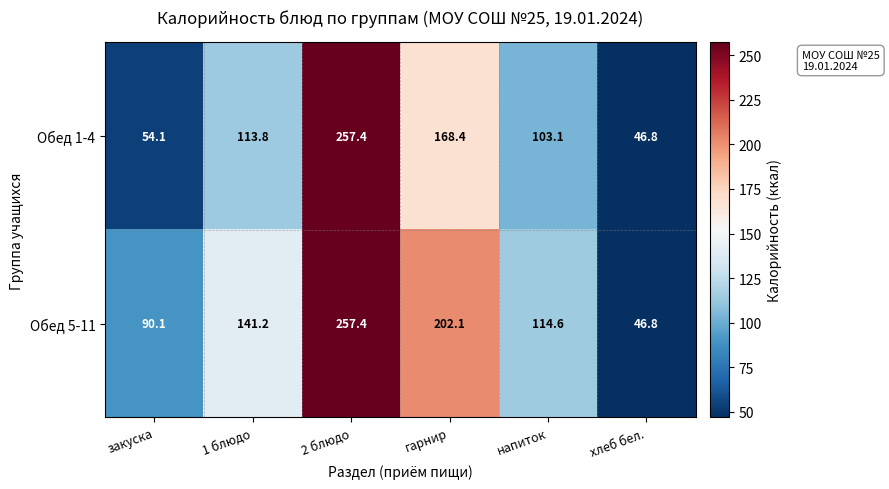

Which label corresponds to the smallest value in the chart?

хлеб бел.